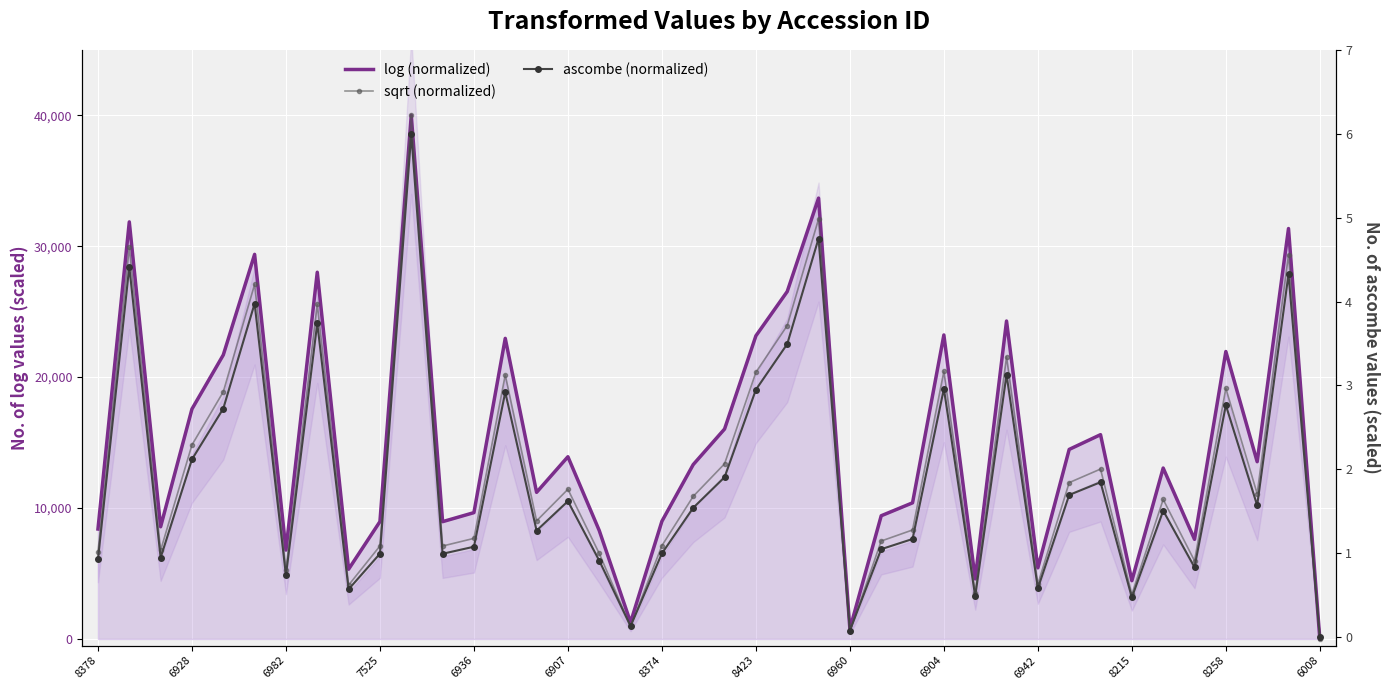

How many data points in ascombe (normalized) are above 1?

25